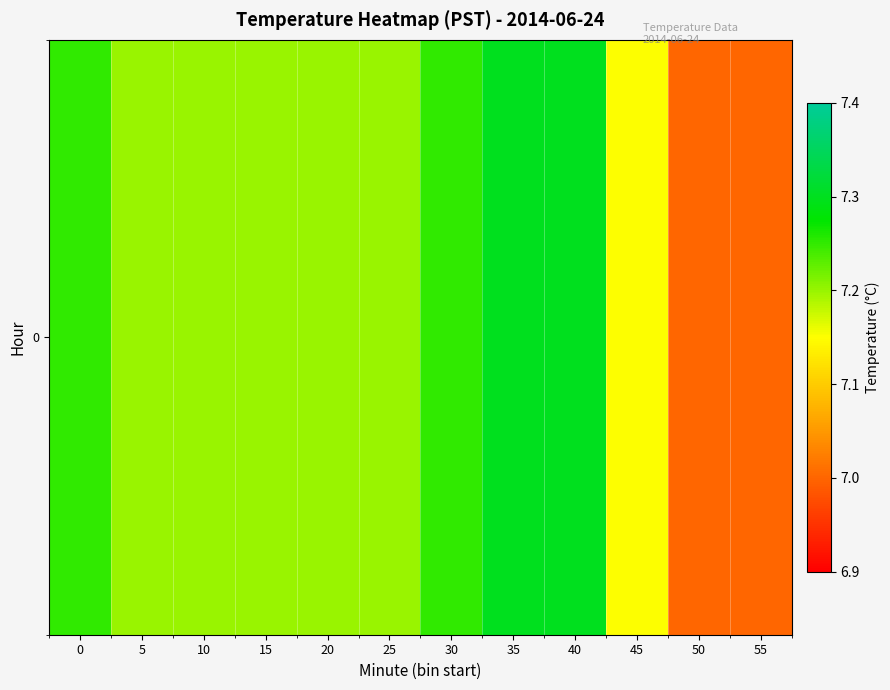

What is the difference between the values at 35 and 15?

0.1